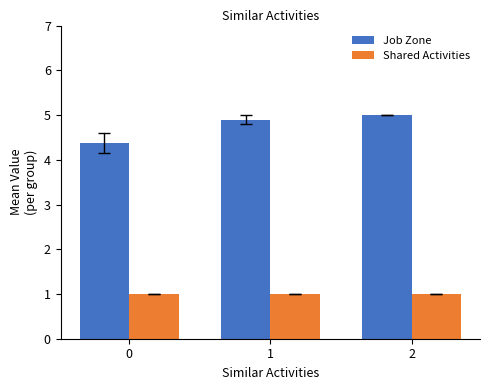

Rank the series at 0 from lowest to highest value.

Shared Activities, Job Zone